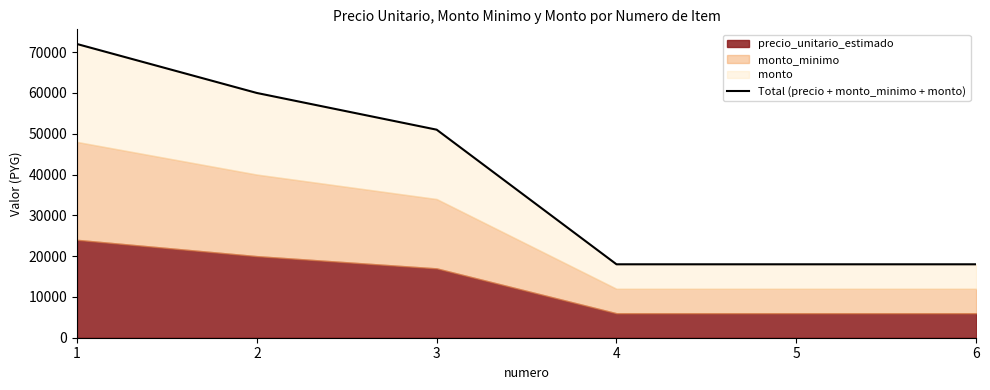

What value does the data have at 6?

18000